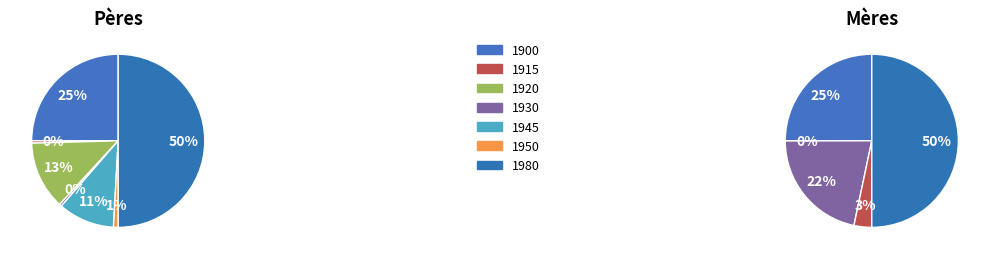

To the nearest percent, what portion does 1980 represent?

50%